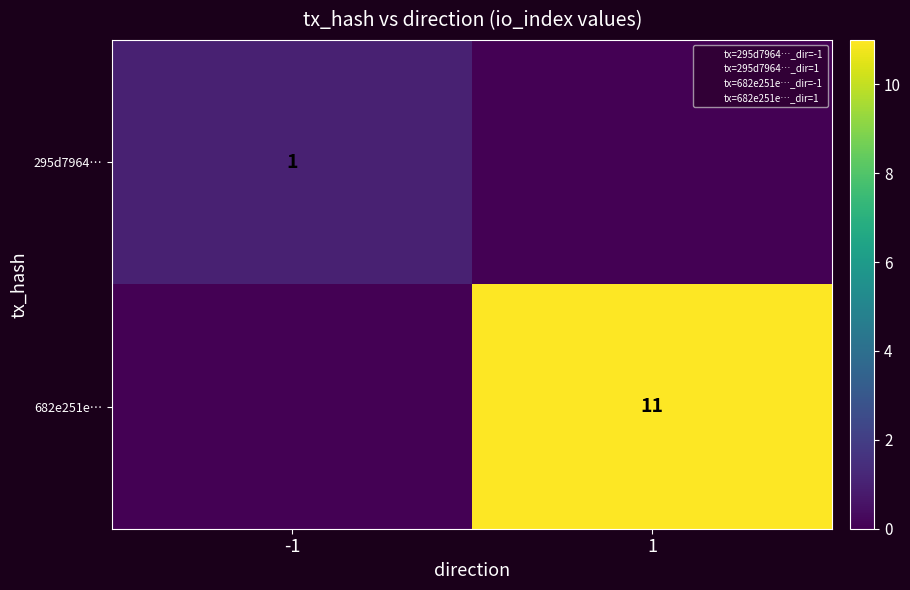

How many data points does each series have?

2